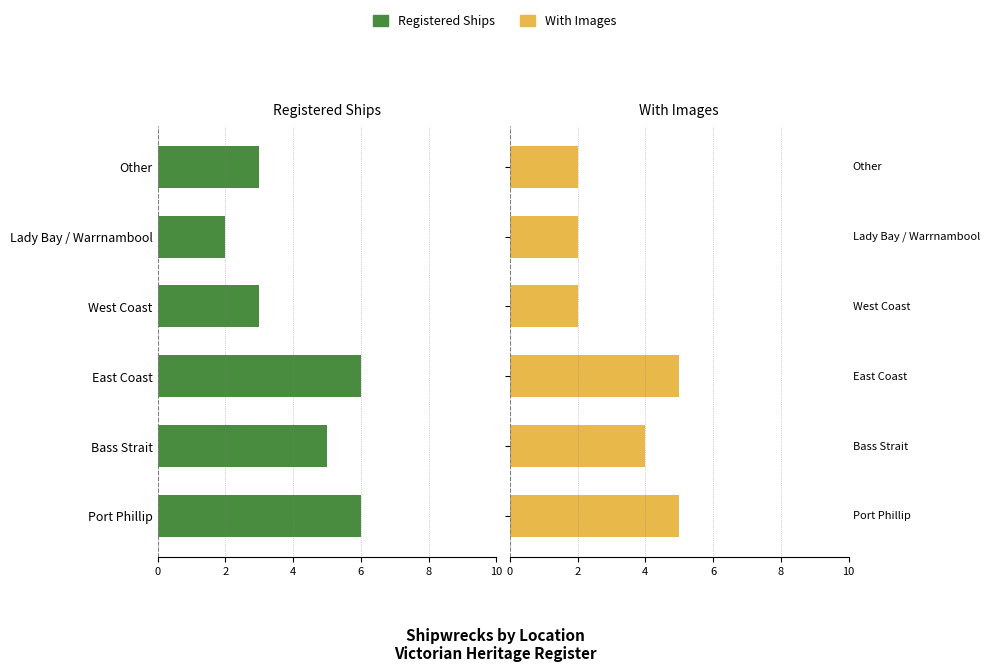

What are all the series names shown in the legend?

Registered Ships, With Images